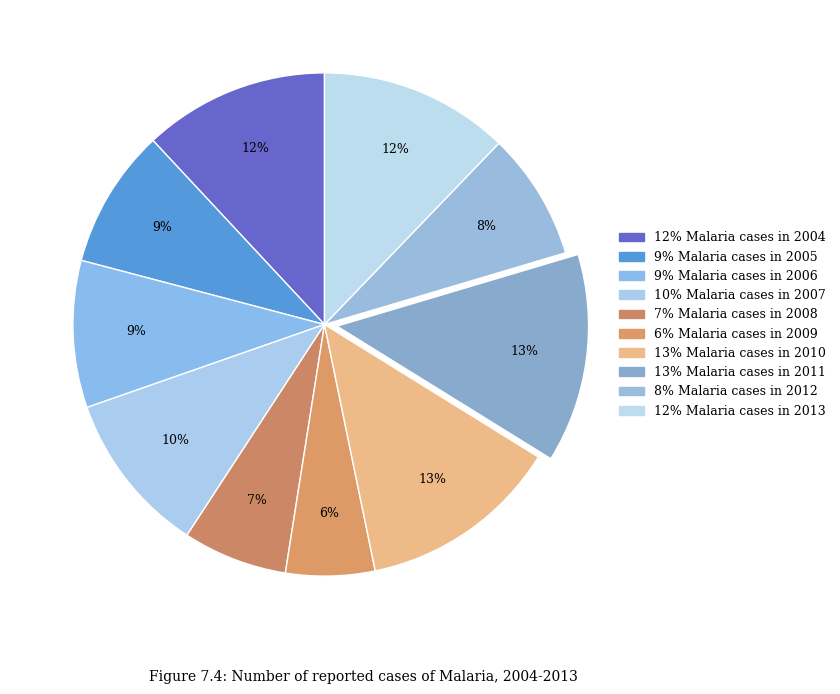

How many slices are in this pie chart?

10